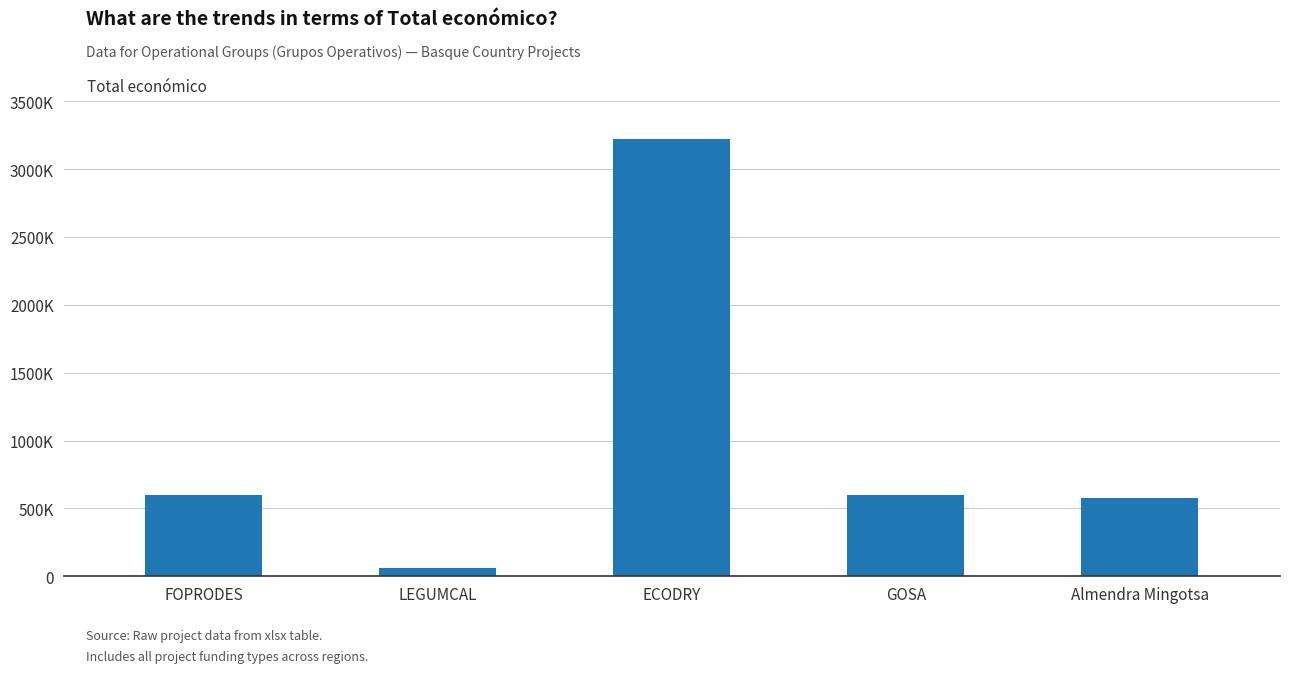

Are the bars horizontal?

No